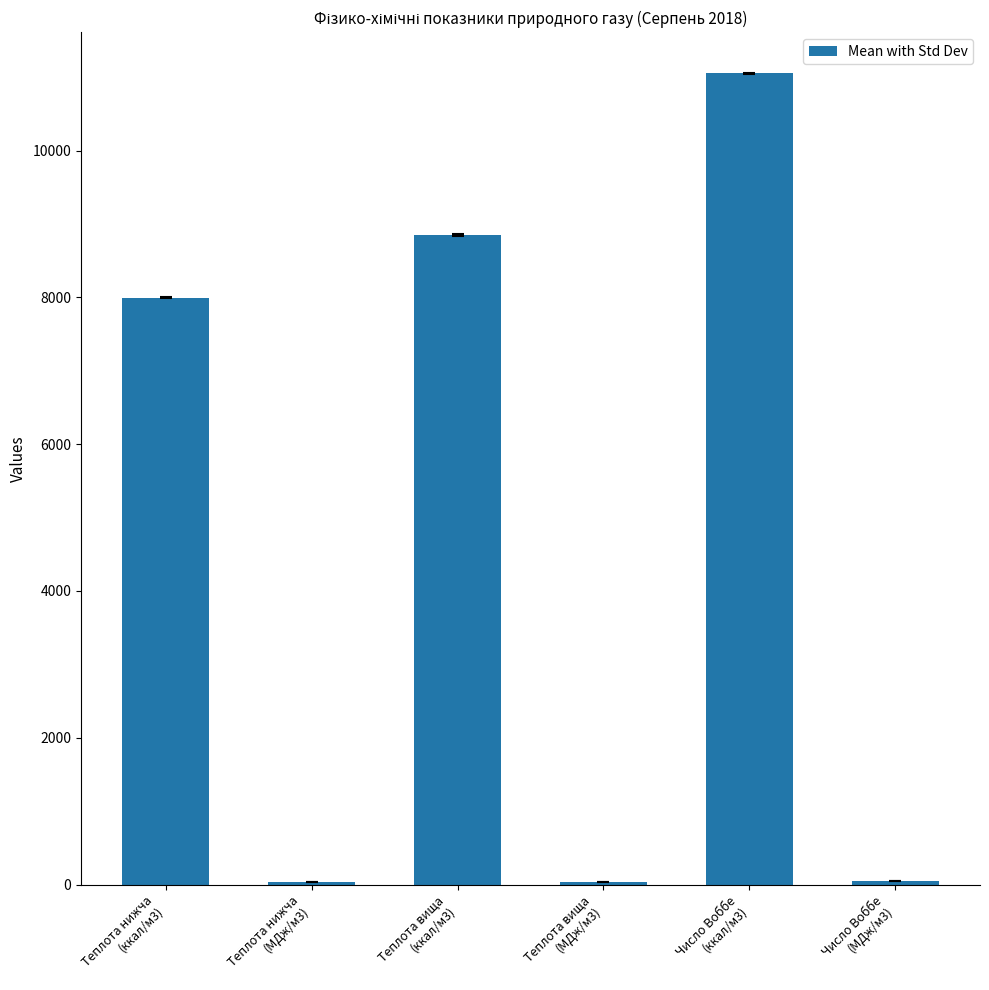

At which label does the data first exceed 7995?

Теплота нижча
(ккал/м3)